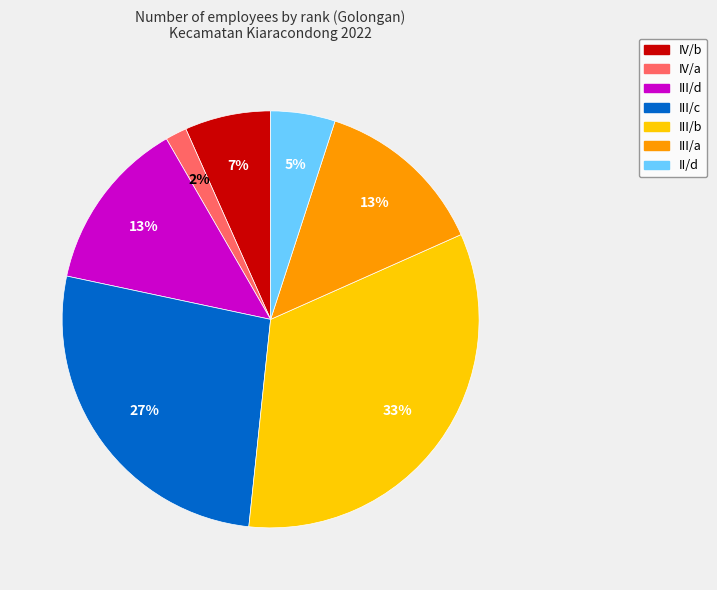

Which has a higher value, III/c or IV/b?

III/c